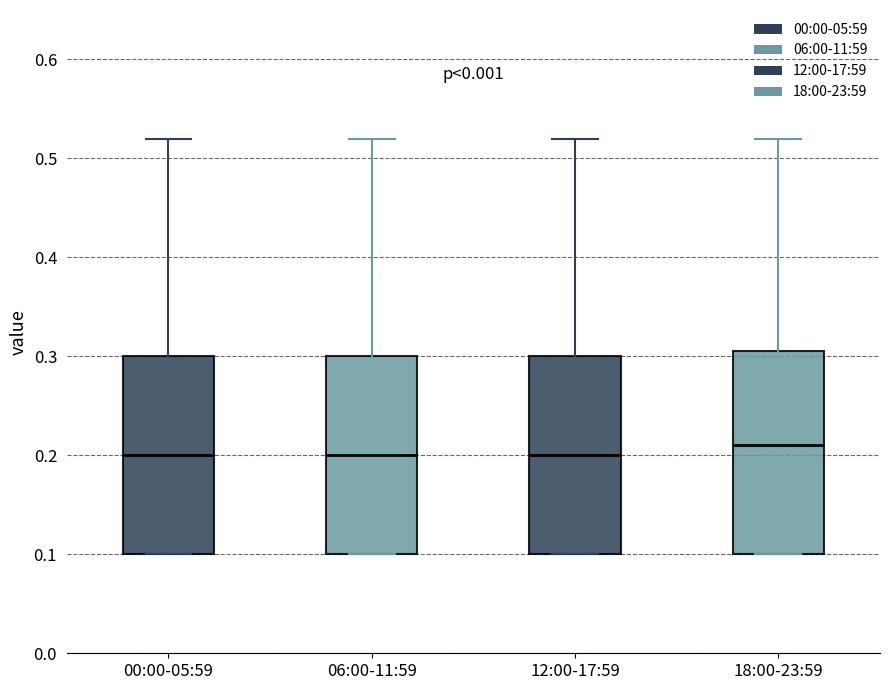

Where is the upper edge of the box for 00:00-05:59 on the y-axis? The values are not printed on the chart, so give them approximately, as read against the axis.

0.30